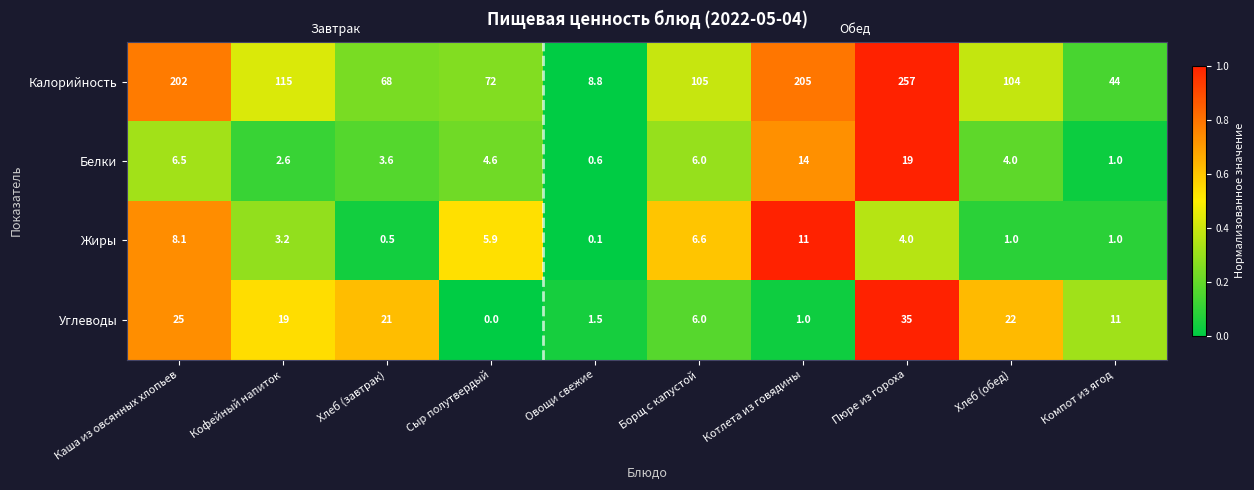

Which category has the highest value across all series?

Пюре из гороха